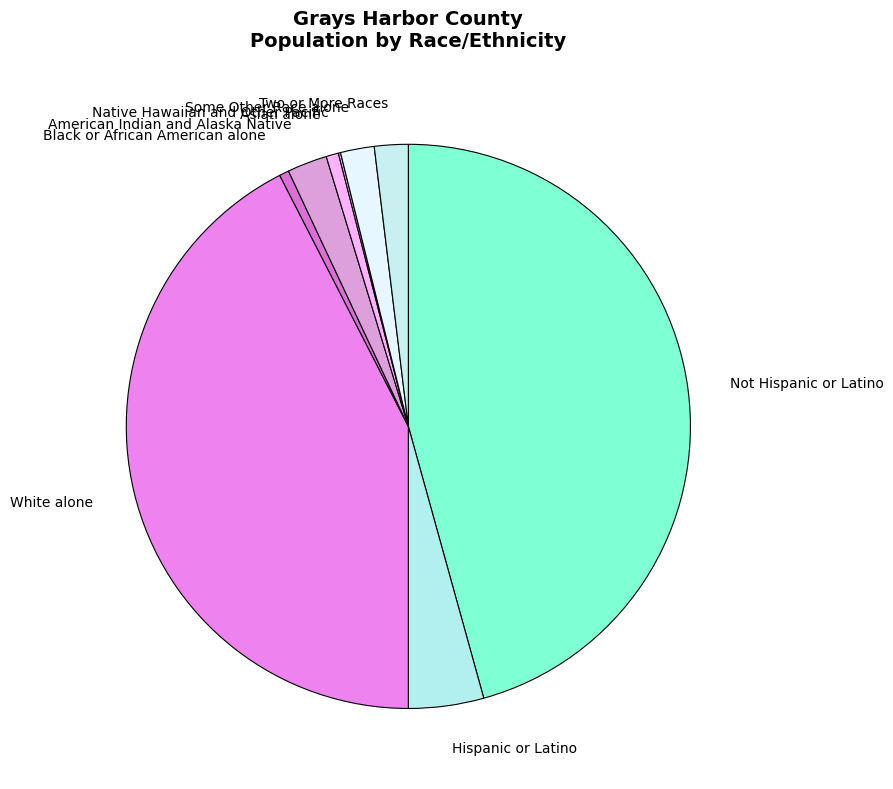

Approximately how many times larger is the value at Asian alone compared to Black or African American alone?

1.3